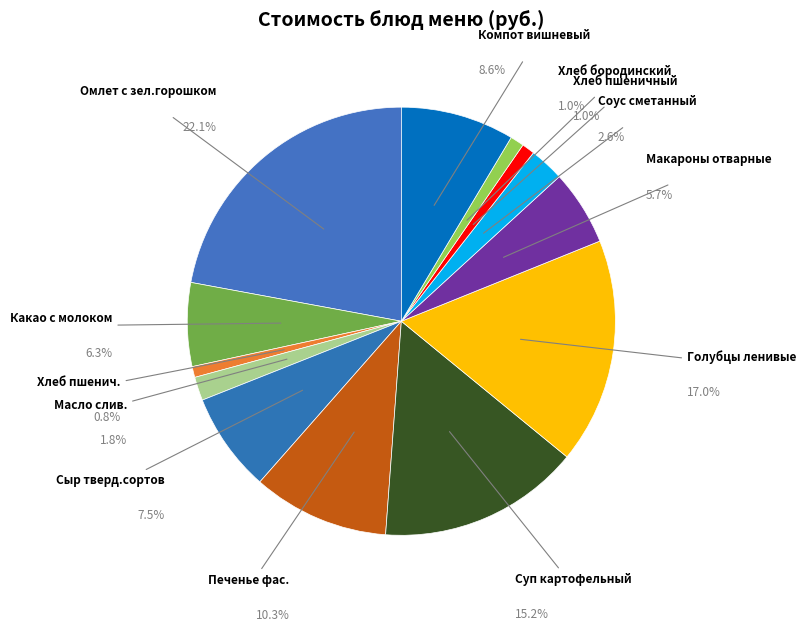

Count the number of slices in the pie.

13